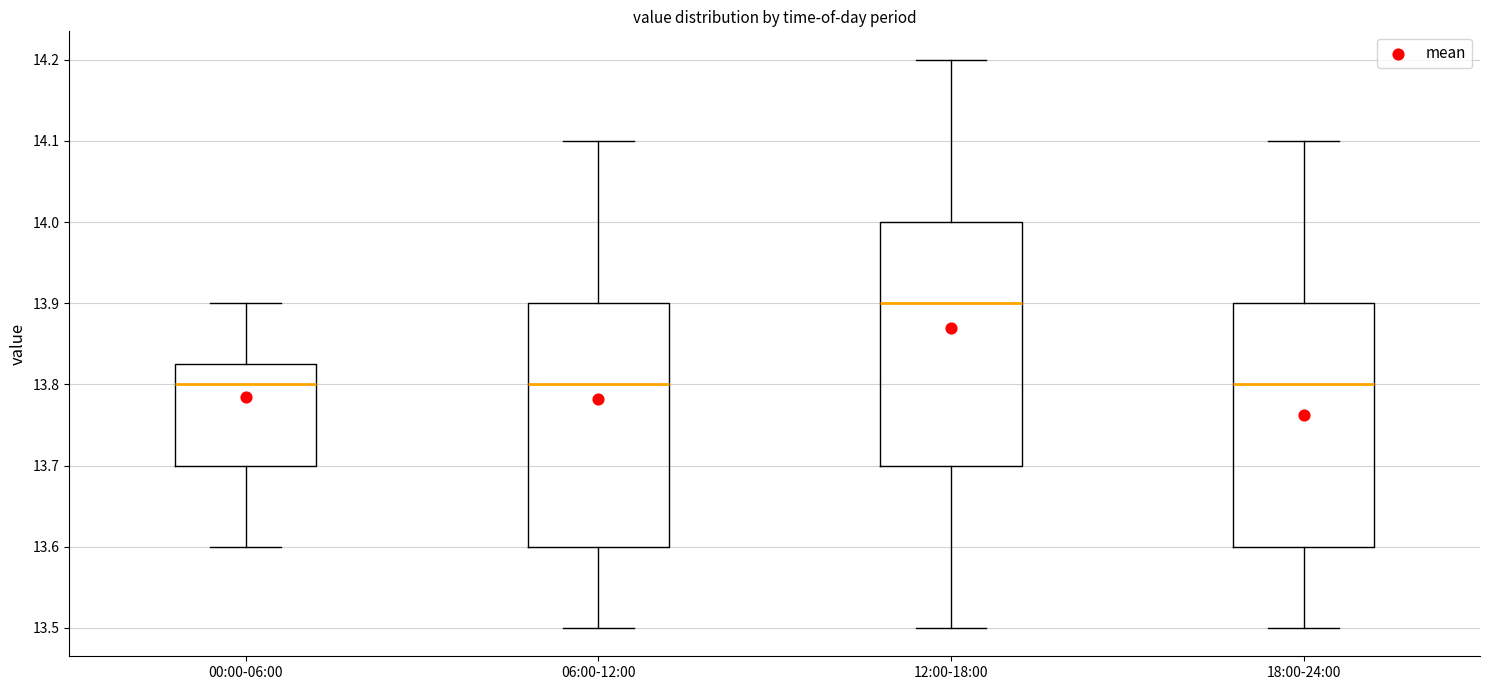

Reading left to right, read every box against the y-axis: the position of its median line, the range the box covers, and the ends of its whiskers. The values are not printed on the chart, so give them approximately, as read against the axis.

00:00-06:00: median 13.80, box 13.70 to 13.83, whiskers 13.60 to 13.90
06:00-12:00: median 13.80, box 13.60 to 13.90, whiskers 13.50 to 14.10
12:00-18:00: median 13.90, box 13.70 to 14.00, whiskers 13.50 to 14.20
18:00-24:00: median 13.80, box 13.60 to 13.90, whiskers 13.50 to 14.10